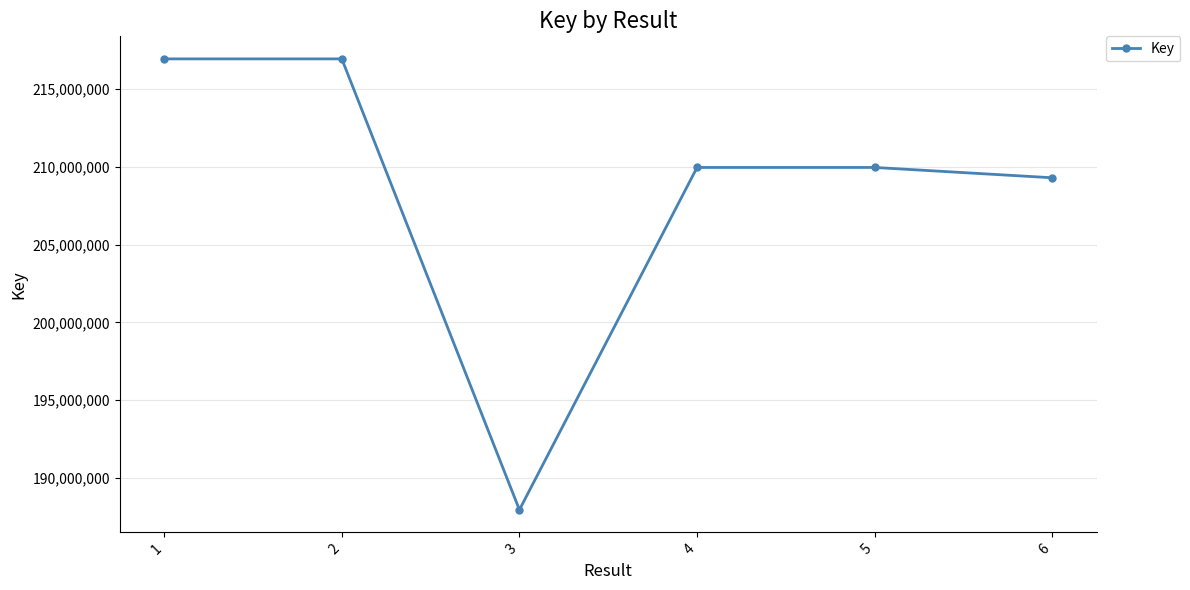

What is the difference between the maximum and minimum values?

28994039